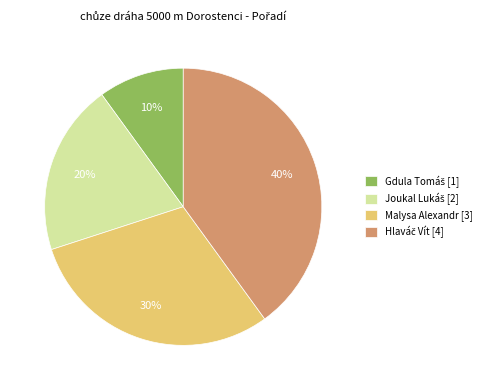

To the nearest percent, what portion does Malysa Alexandr [3] represent?

30%